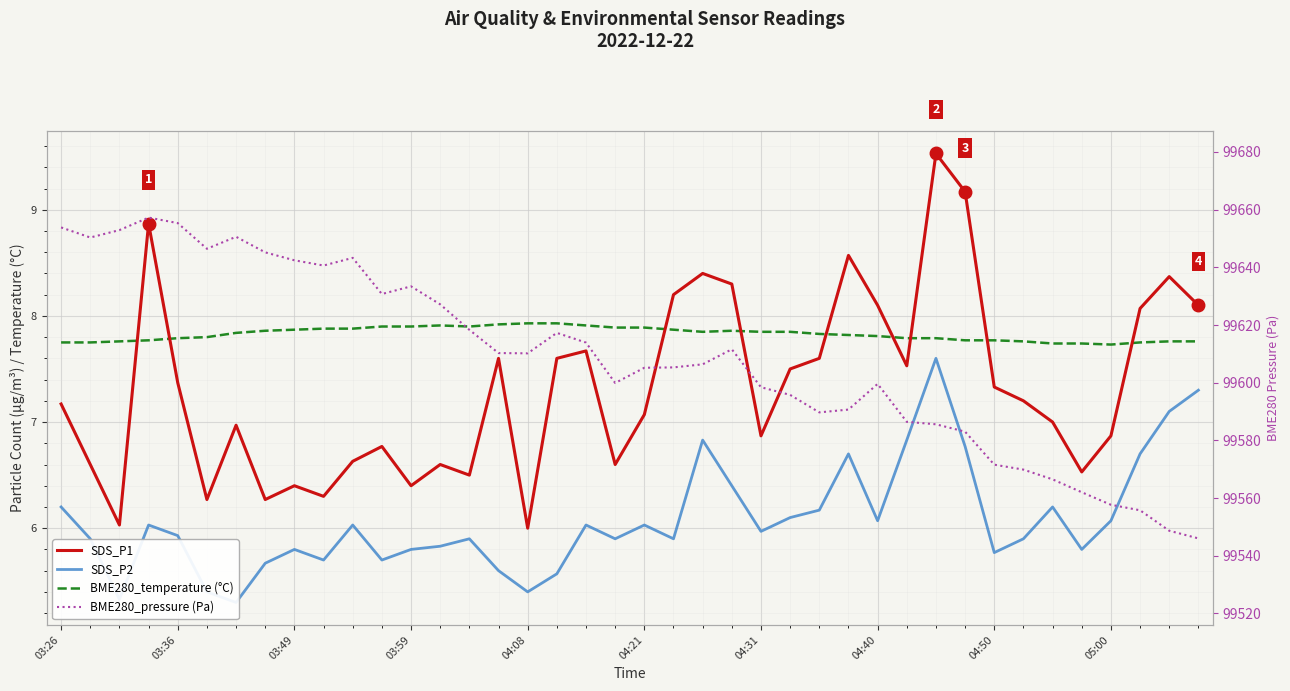

True or false: SDS_P1 has a value of 13.7 at 23.

False